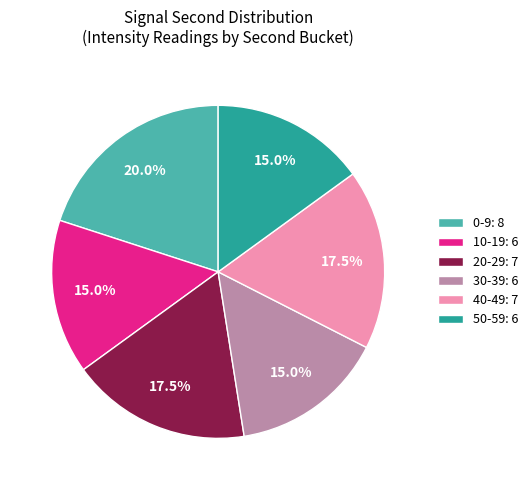

Combined, what portion of the pie is 50-59: 6 and 30-39: 6?

30.0%